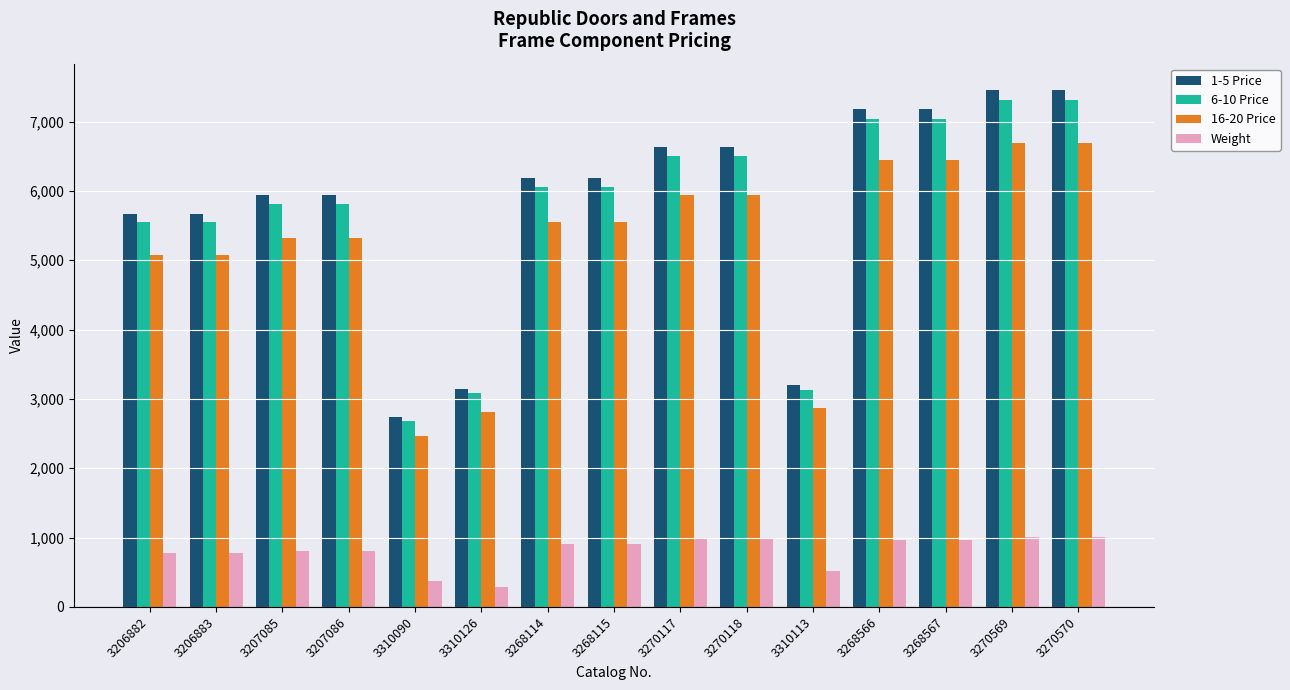

Which series has the largest total across all categories?

1-5 Price